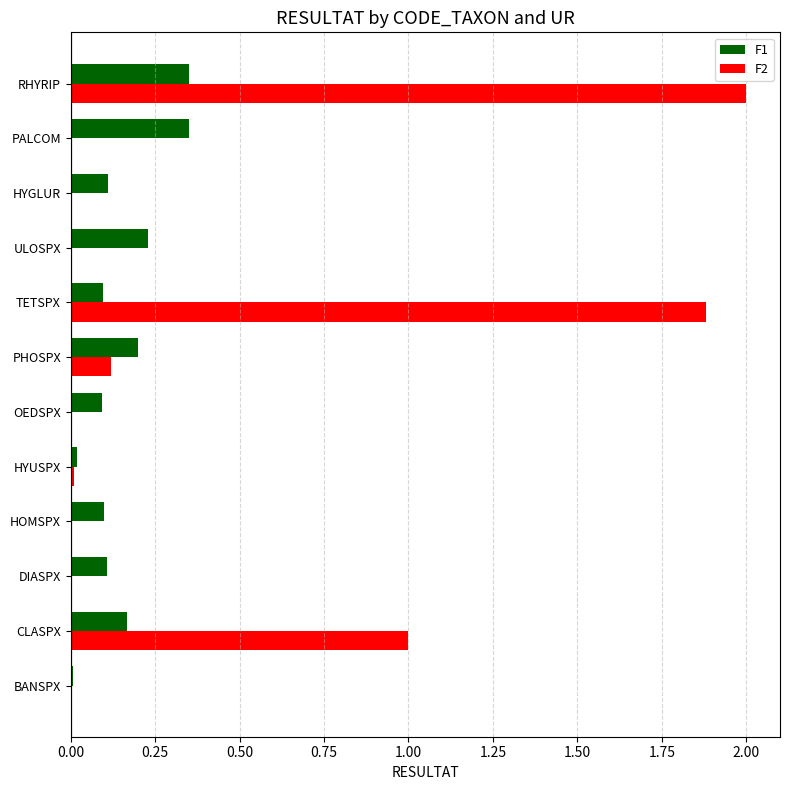

What are all the series names shown in the legend?

F1, F2